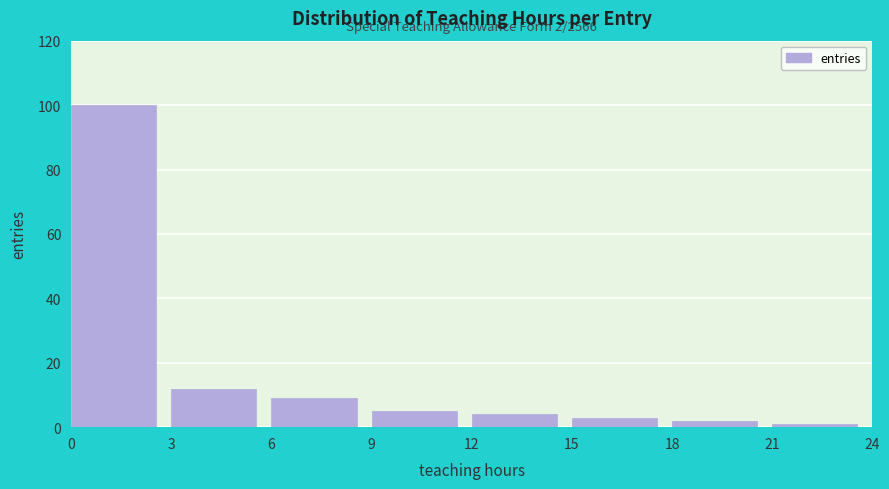

Over which range of the x-axis is the bar tallest?

0 to 3